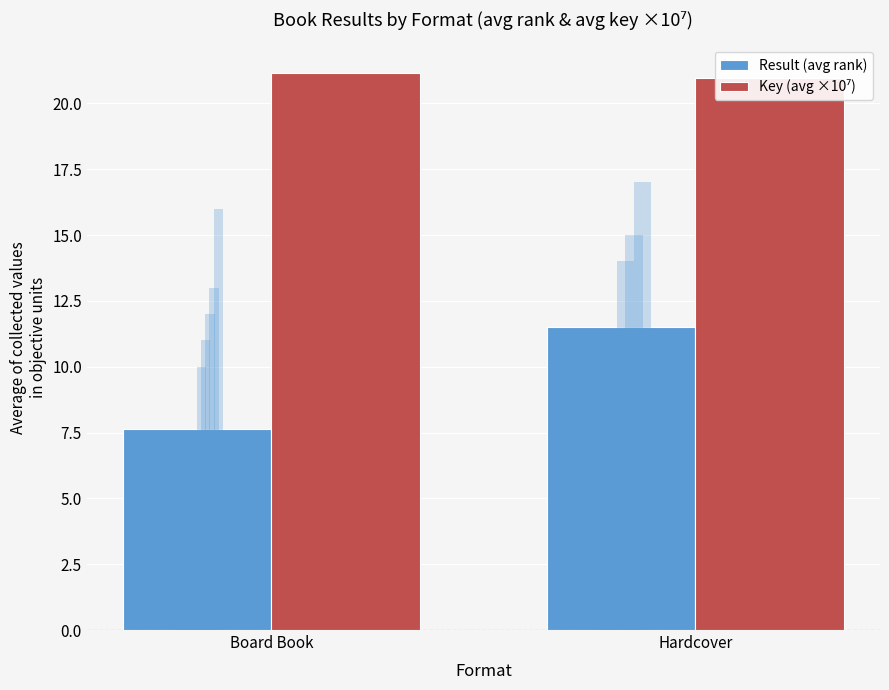

What is the greatest value displayed?

21.1